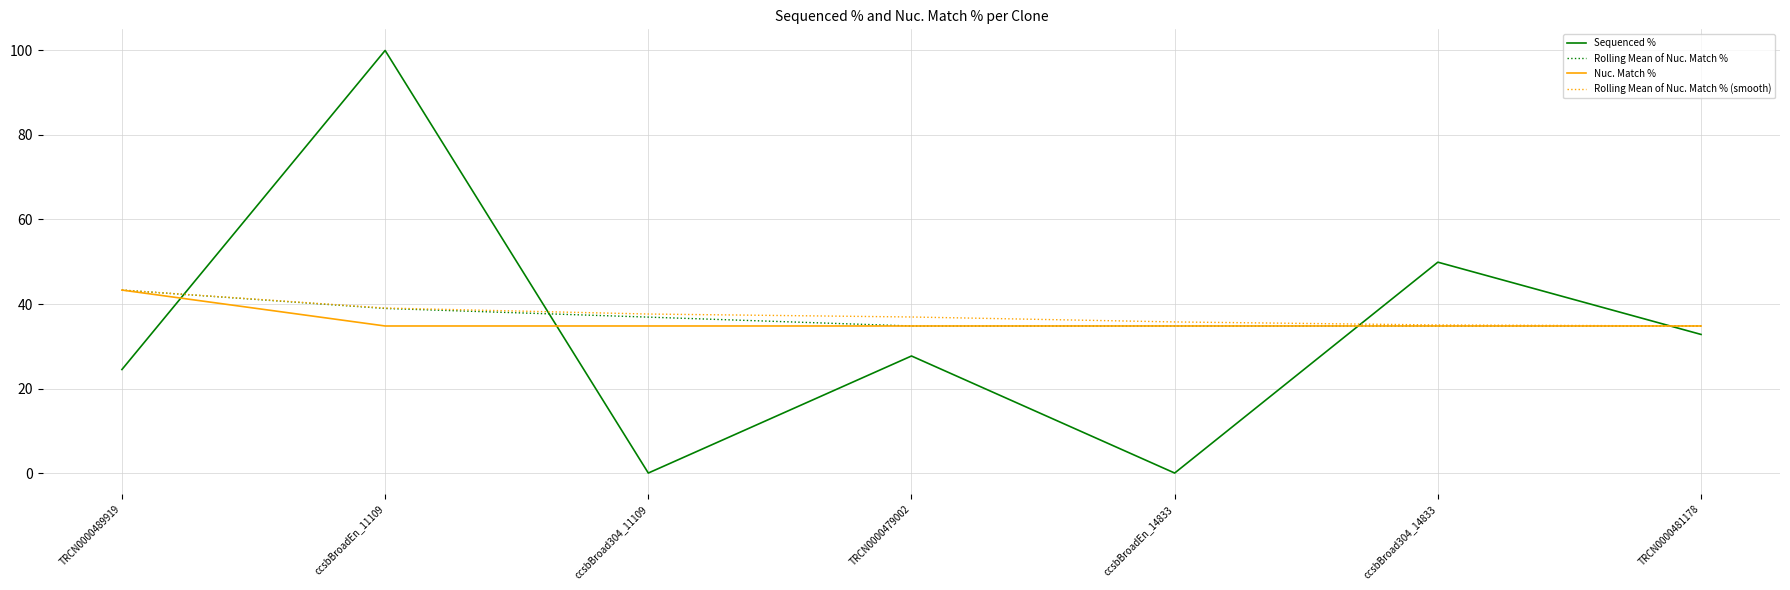

Count the number of categories in the chart.

7